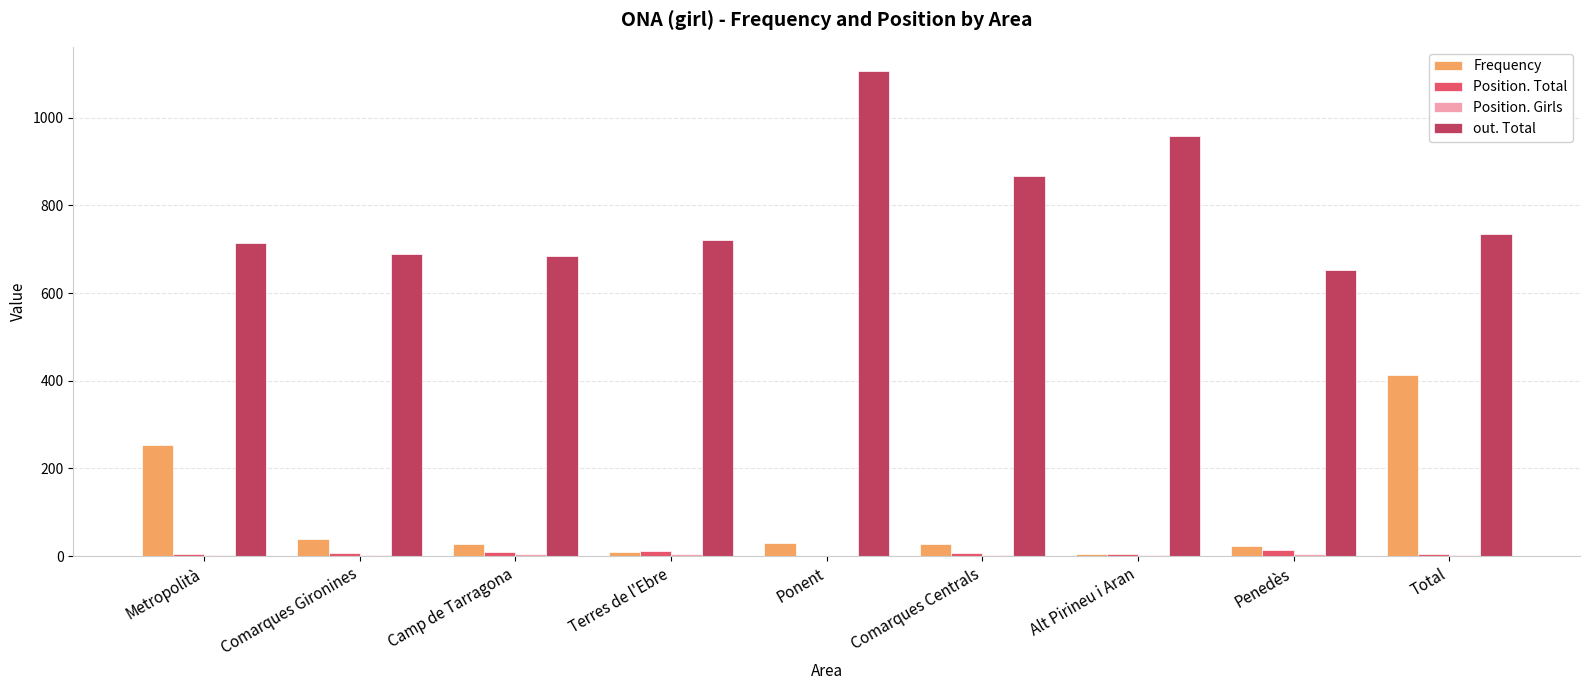

What is the spread (max minus min) of values at Camp de Tarragona?

678